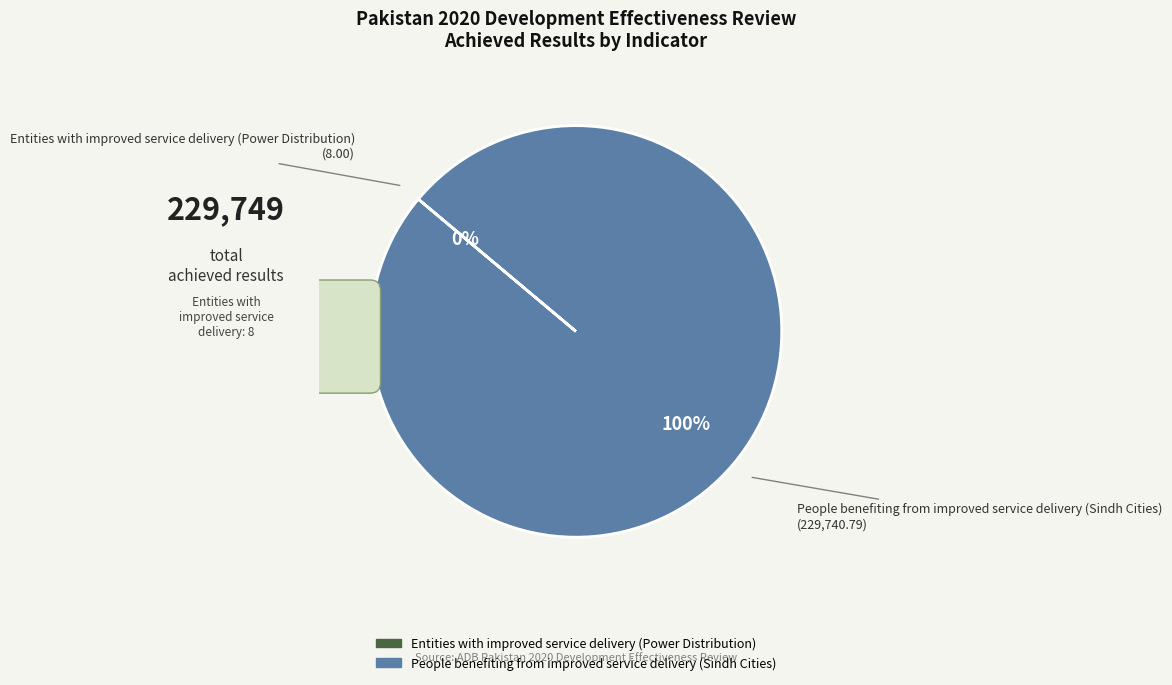

Count the number of slices in the pie.

2